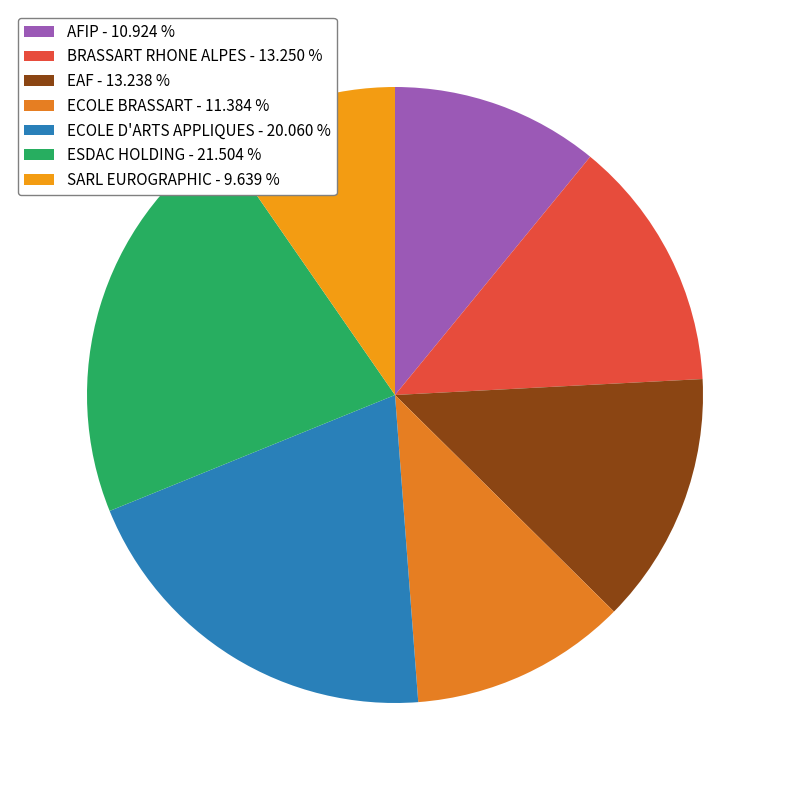

Count the number of slices in the pie.

7